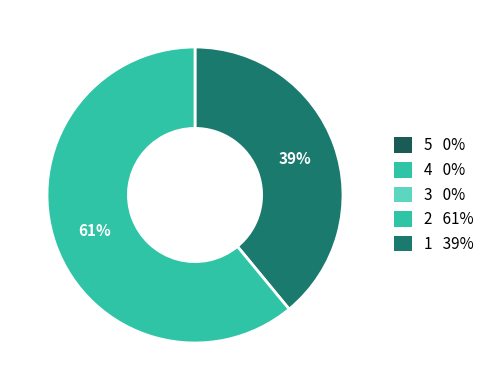

To the nearest percent, what is the average slice percentage?

50%